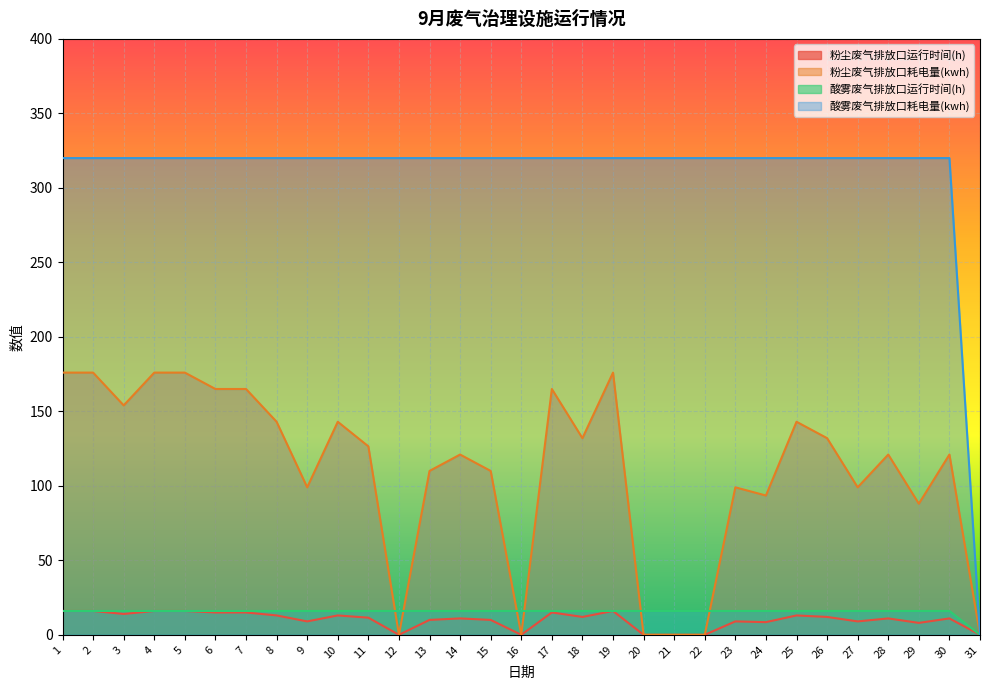

What is the sum of the 酸雾废气排放口耗电量(kwh) values at 15 and 6?

640.0